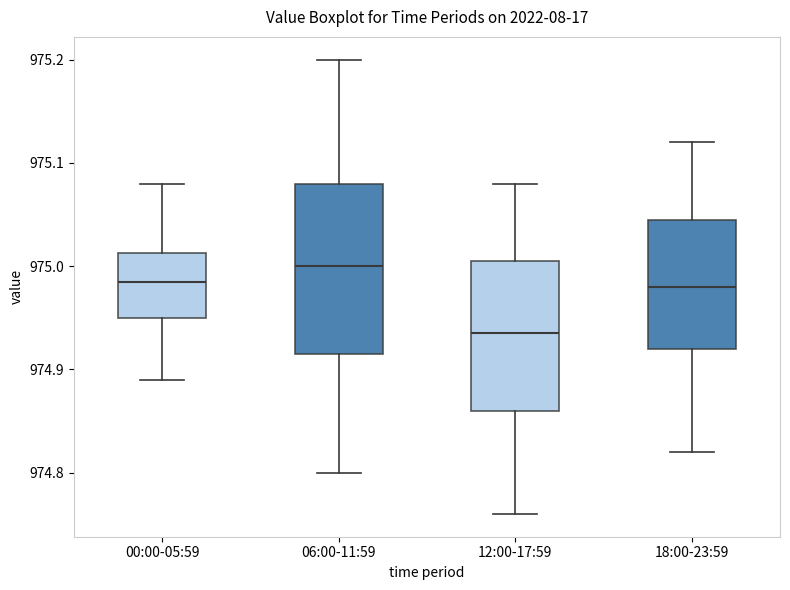

Reading left to right, read every box against the y-axis: the position of its median line, the range the box covers, and the ends of its whiskers. The values are not printed on the chart, so give them approximately, as read against the axis.

00:00-05:59: median 974.99, box 974.95 to 975.01, whiskers 974.89 to 975.08
06:00-11:59: median 975.00, box 974.92 to 975.08, whiskers 974.80 to 975.20
12:00-17:59: median 974.94, box 974.86 to 975.01, whiskers 974.76 to 975.08
18:00-23:59: median 974.98, box 974.92 to 975.05, whiskers 974.82 to 975.12